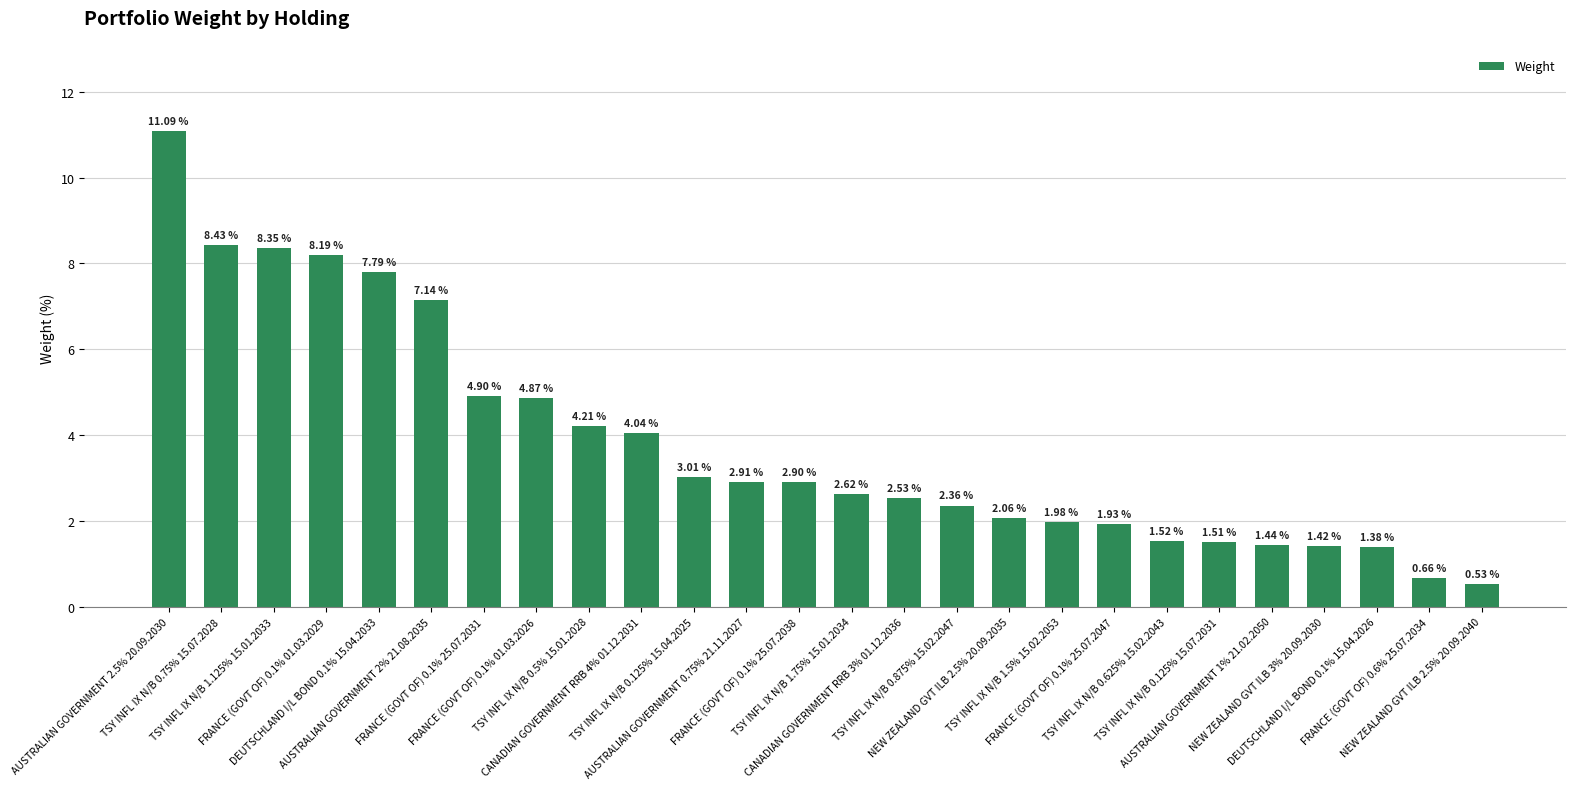

What is the label of the 25th bar from the left?

FRANCE (GOVT OF) 0.6% 25.07.2034